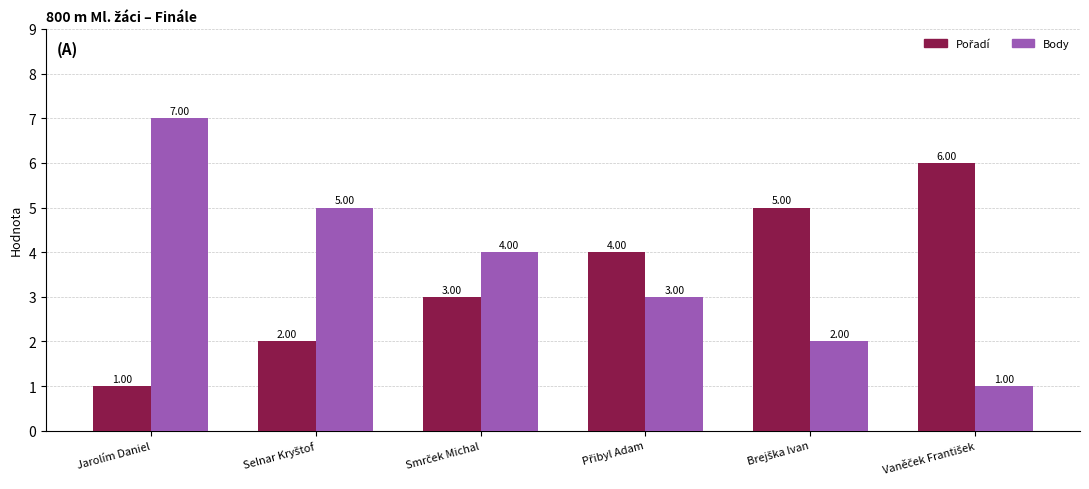

What is the difference between the maximum and minimum values in the Body series?

6